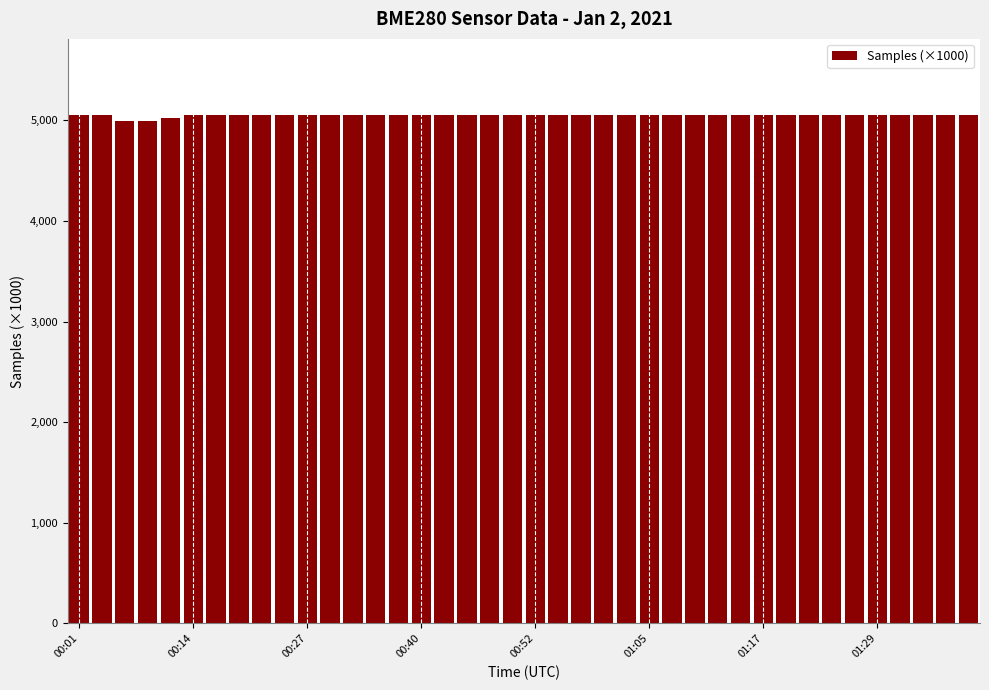

How many bars are there in total?

40